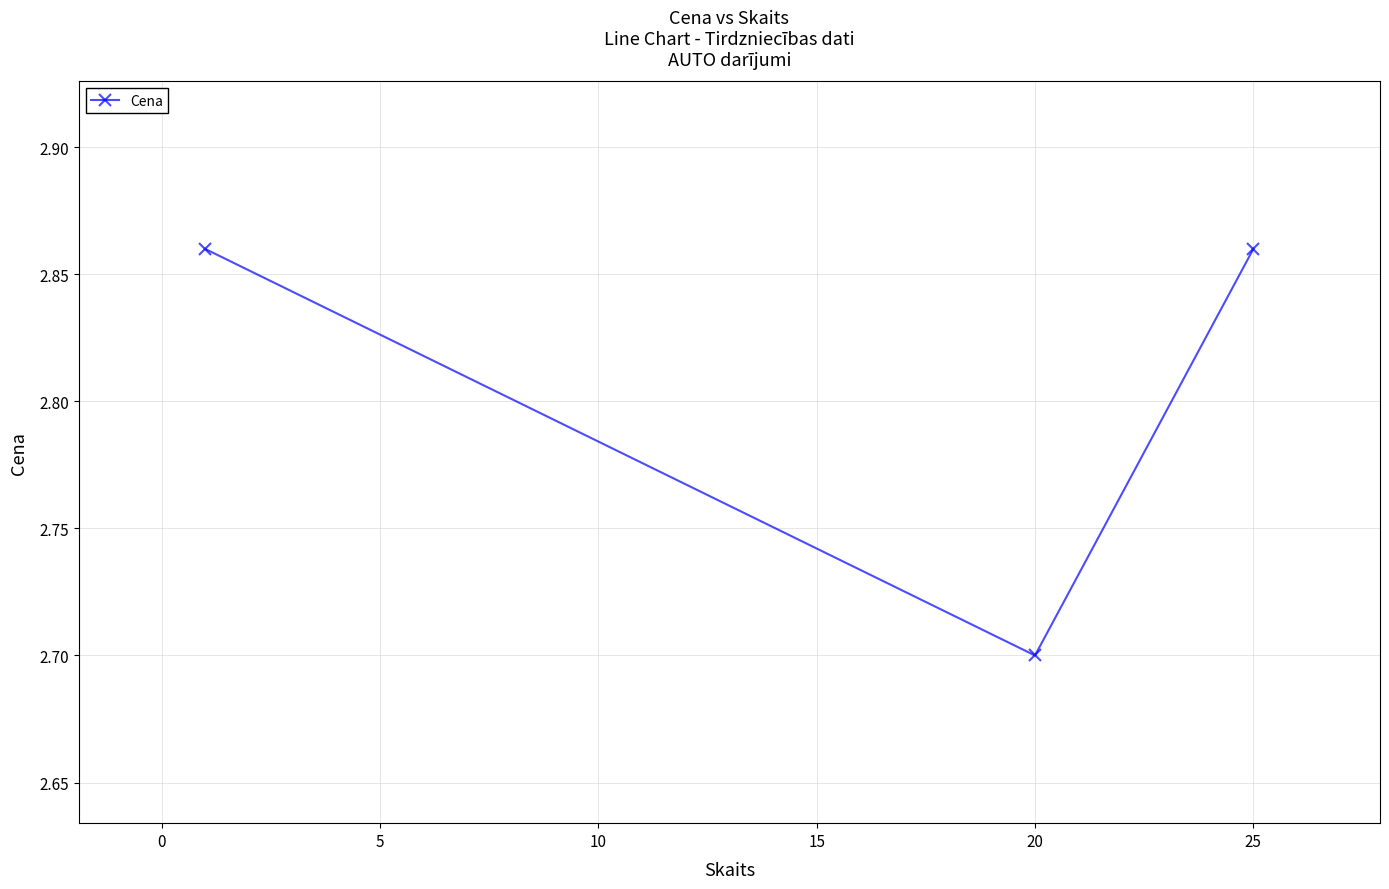

What is the minimum value shown in the chart?

2.7